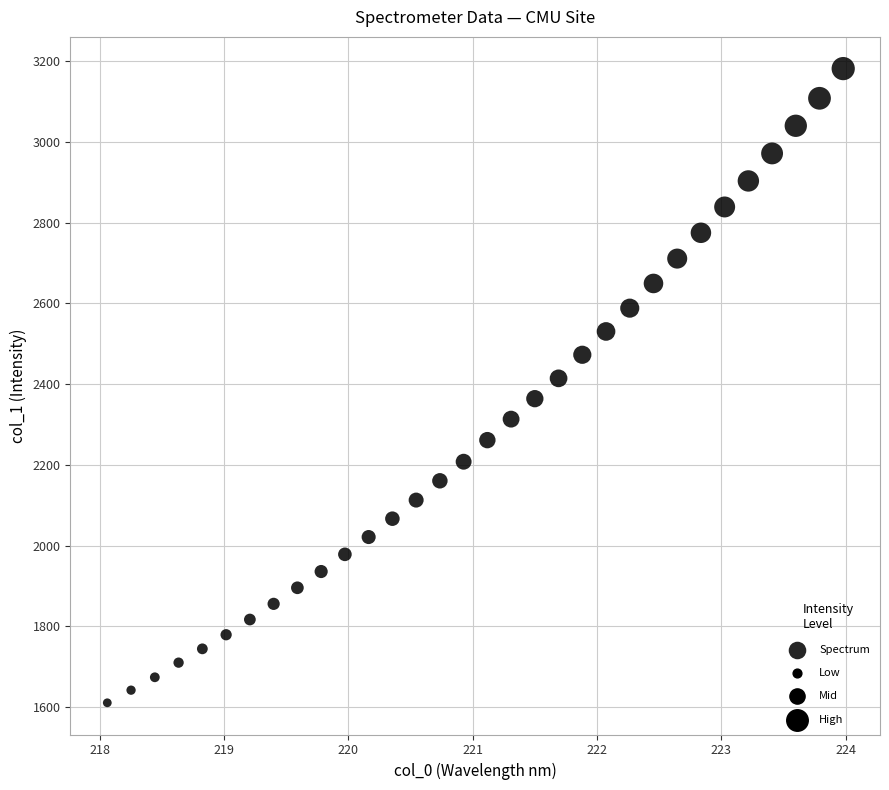

What is the range of X values (max minus min)?

5.9